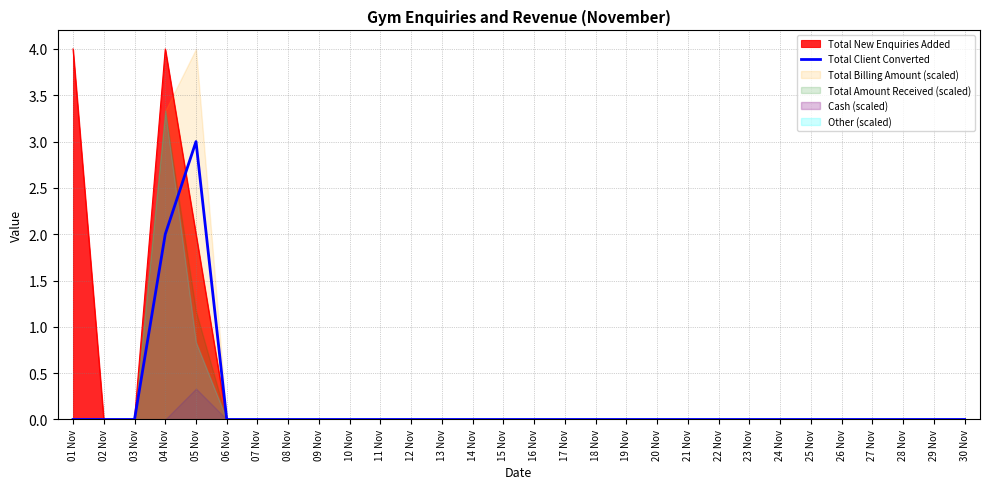

The chart shows a value of 1 at 01 Nov. True or false?

False